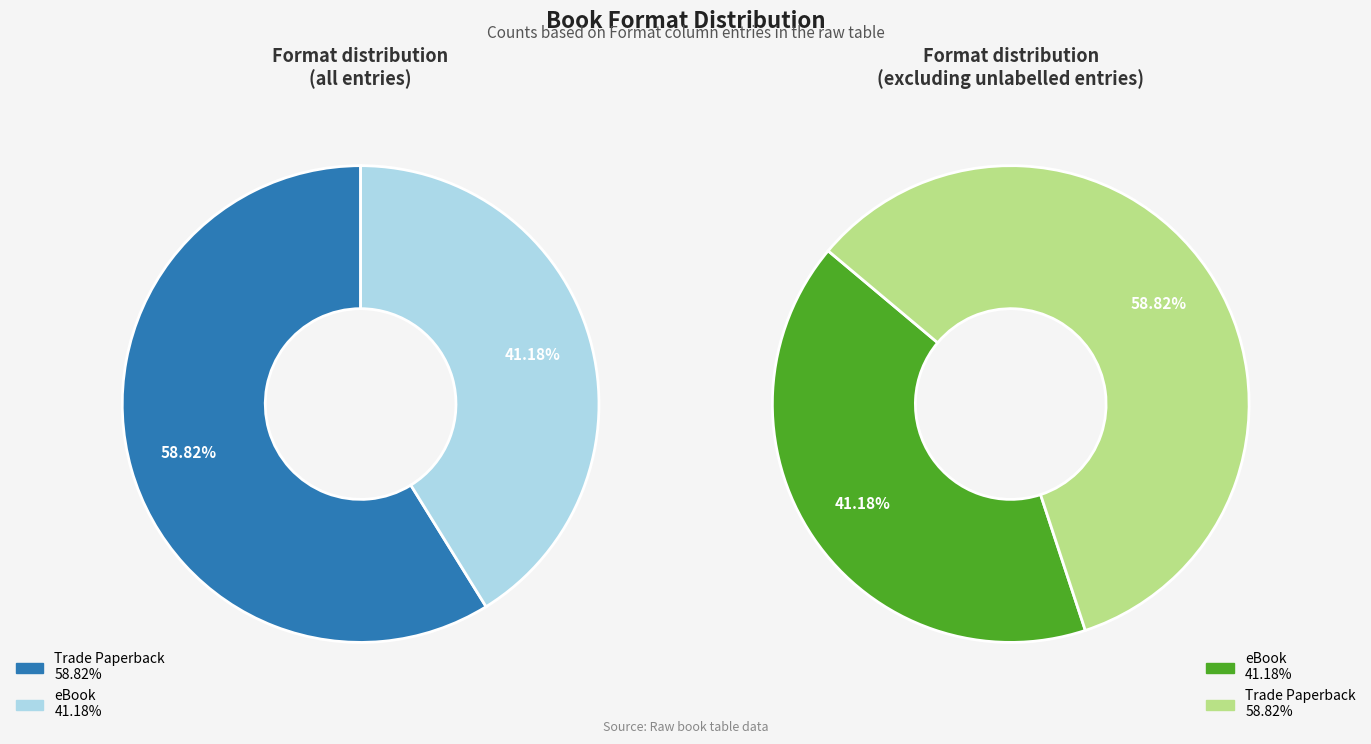

To the nearest percent, what percentage of the pie is Trade Paperback?

59%